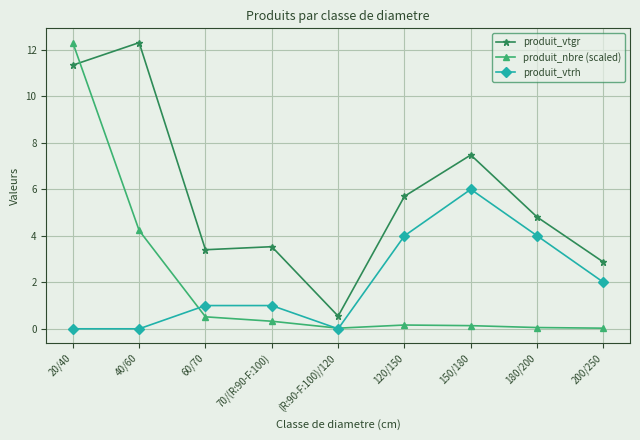

Which series changed the most between 40/60 and 120/150?

produit_vtgr